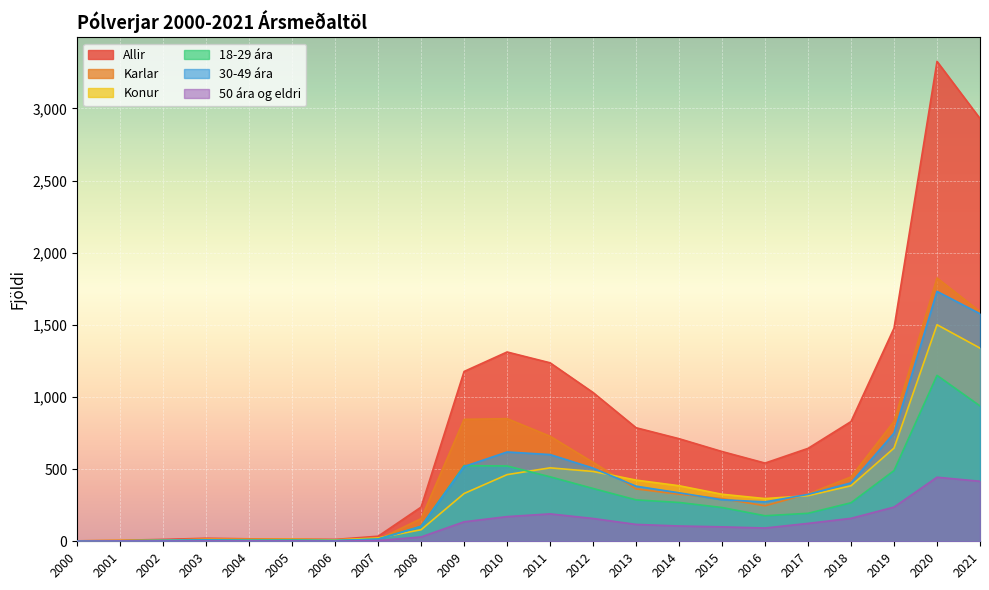

How many distinct data groups are displayed?

6